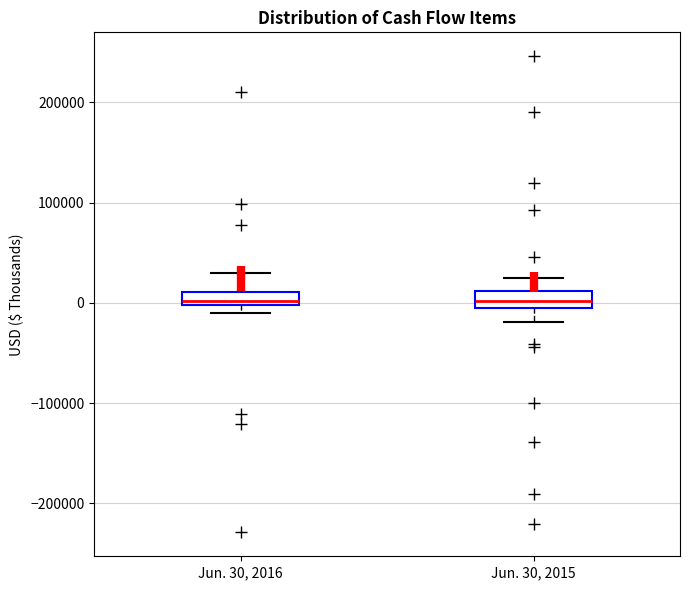

Where is the upper edge of the box for Jun. 30, 2015 on the y-axis? The values are not printed on the chart, so give them approximately, as read against the axis.

10000